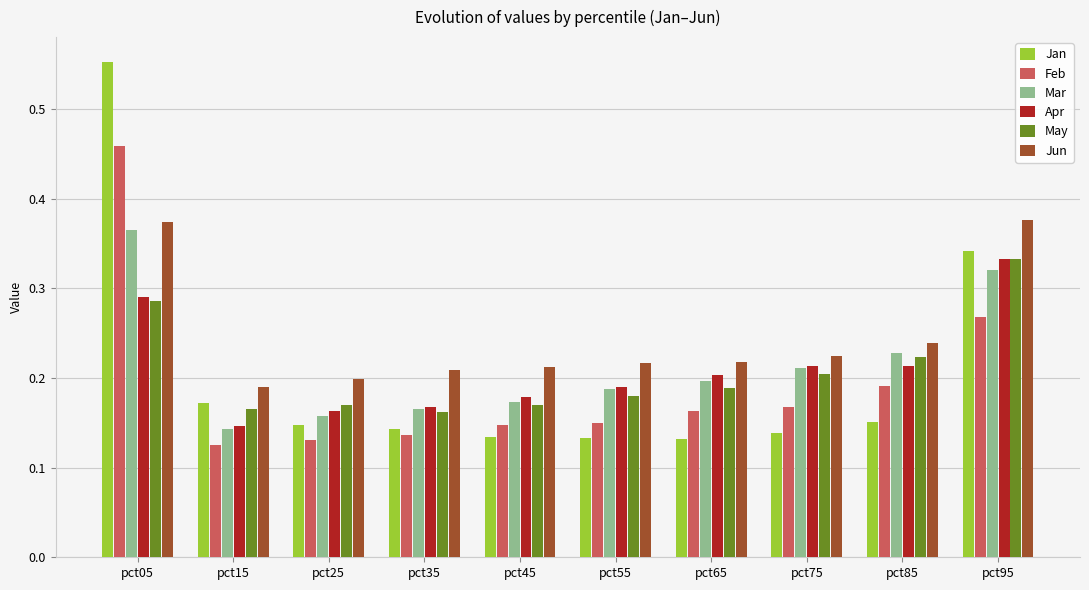

How many Jun values are between 0 and 1?

10